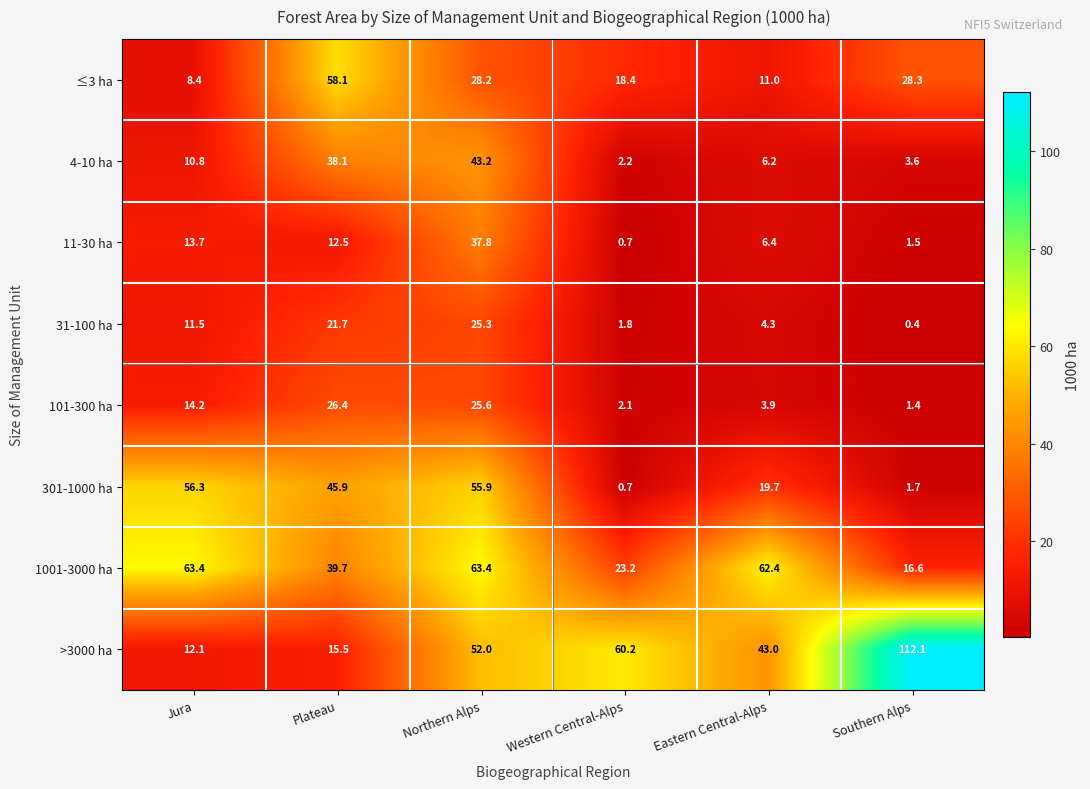

What is the spread (max minus min) of values at Northern Alps?

38.1